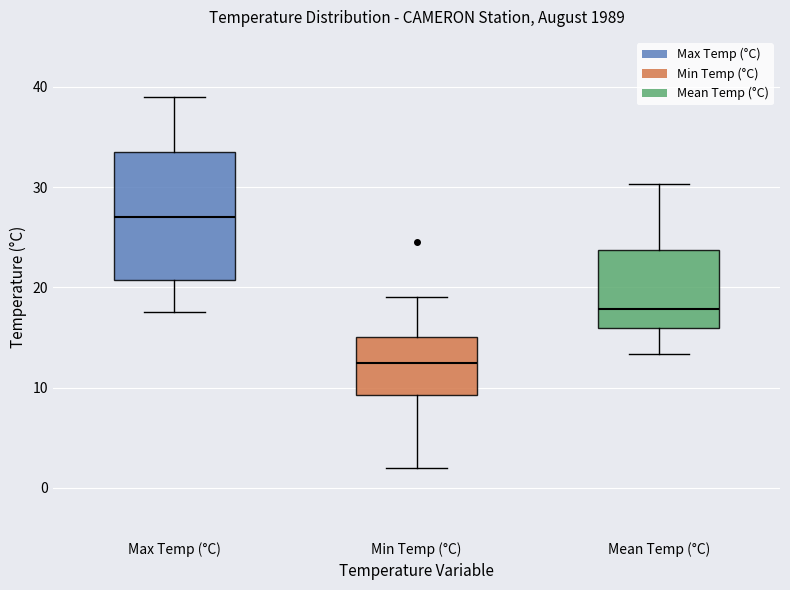

Reading left to right, transcribe this box plot: for each box, give where its median line is, the range the box spans, and where its two whiskers end, as read against the y-axis. The values are not printed on the chart, so give them approximately, as read against the axis.

Max Temp (°C): median 27, box 21 to 34, whiskers 18 to 39
Min Temp (°C): median 13, box 9 to 15, whiskers 2 to 19
Mean Temp (°C): median 18, box 16 to 24, whiskers 13 to 30